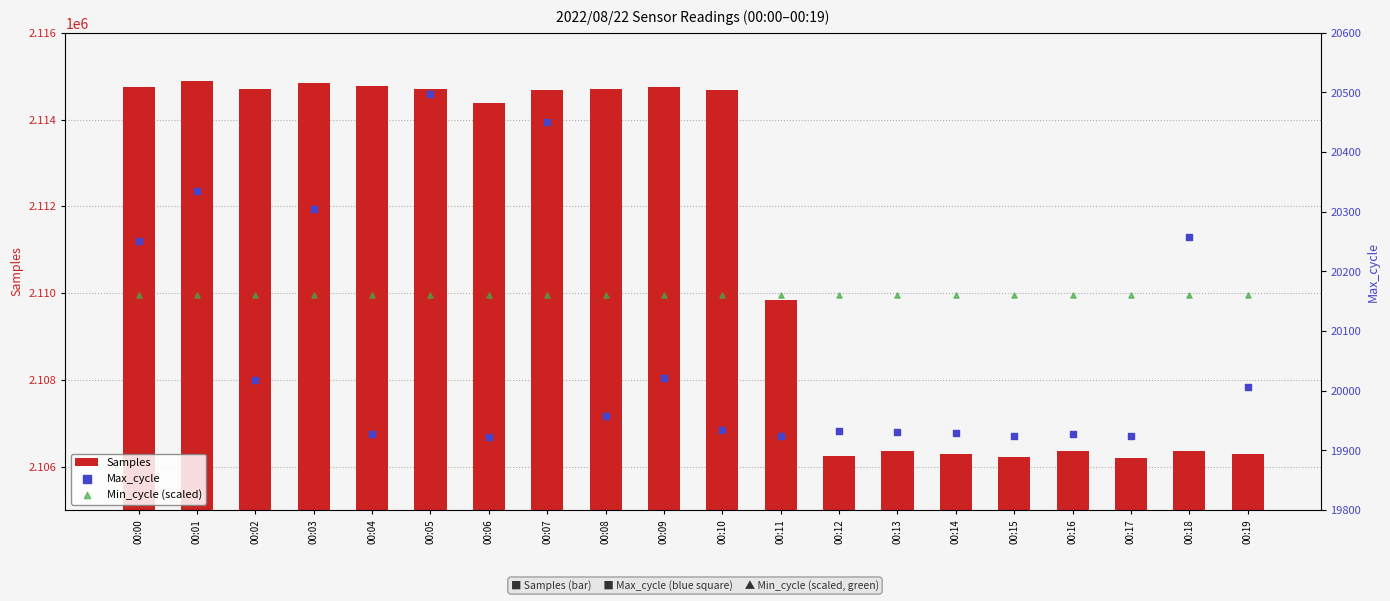

Is the value of Samples at 00:07 greater than the value of Max_cycle at 00:09?

Yes